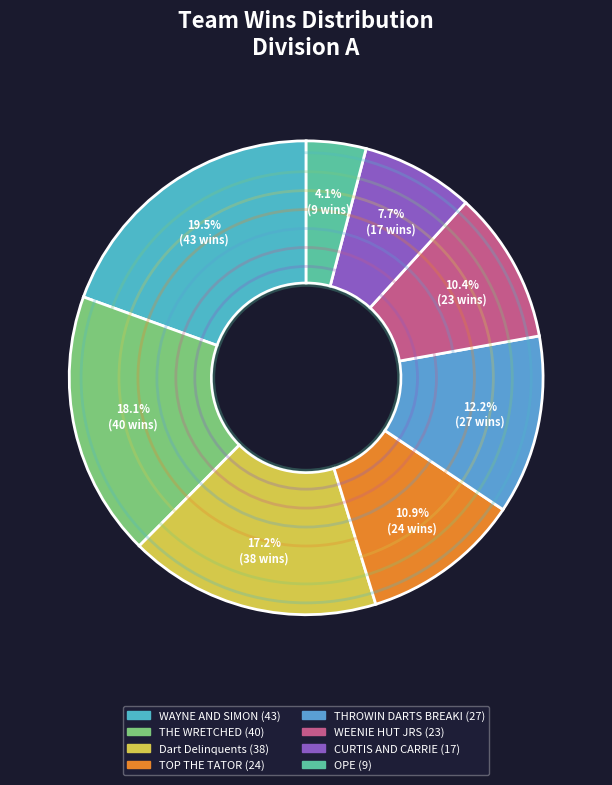

Which has a higher value, OPE or CURTIS AND CARRIE?

CURTIS AND CARRIE